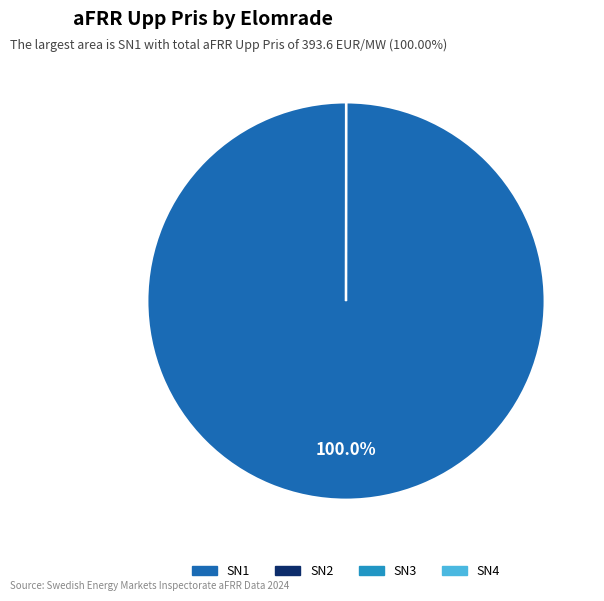

Does any single category account for the majority?

Yes